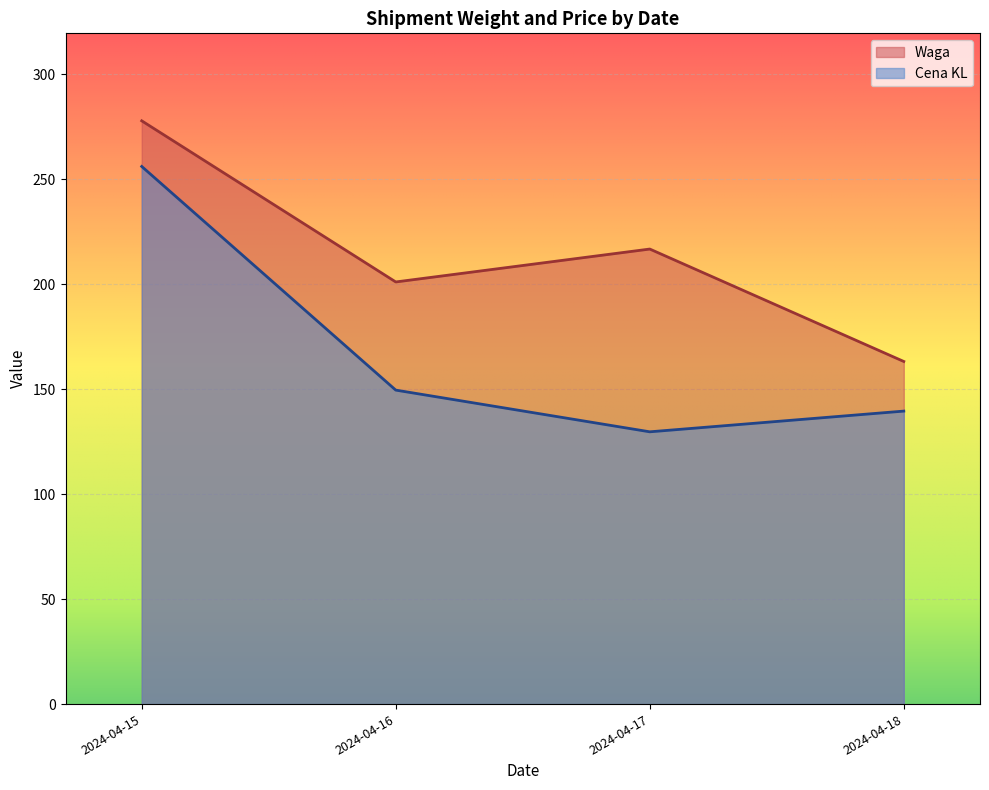

What is the greatest value displayed?

277.9